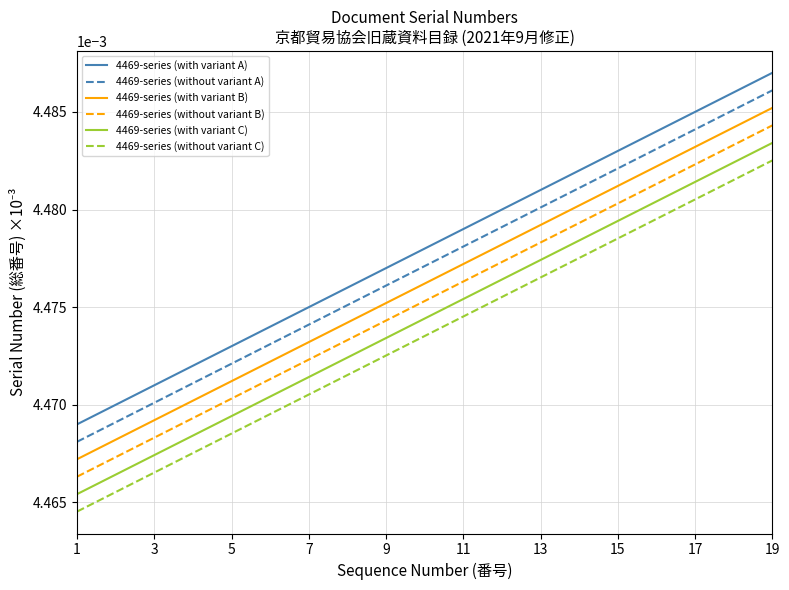

Does the chart have visible grid lines?

Yes